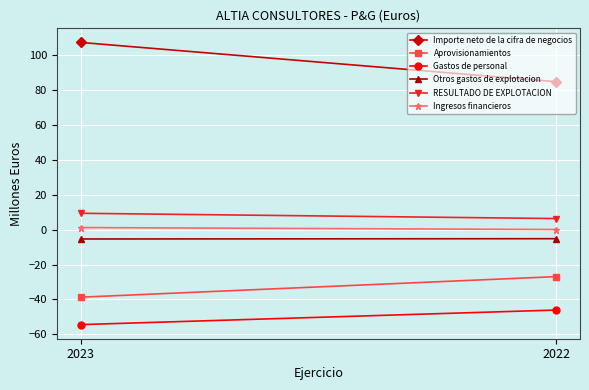

Reading left to right, extract all data points from this chart.

Importe neto de la cifra de negocios: 2023=107.0	2022=84.5
Aprovisionamientos: 2023=-38.7	2022=-26.9
Gastos de personal: 2023=-54.4	2022=-46.0
Otros gastos de explotacion: 2023=-5.4	2022=-5.2
RESULTADO DE EXPLOTACION: 2023=9.3	2022=6.3
Ingresos financieros: 2023=1.1	2022=0.0